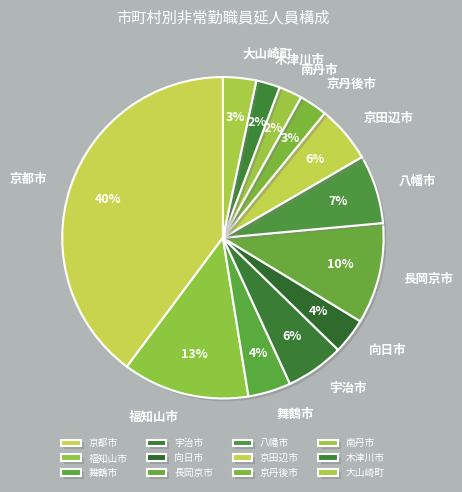

What is the largest slice in the pie chart?

京都市